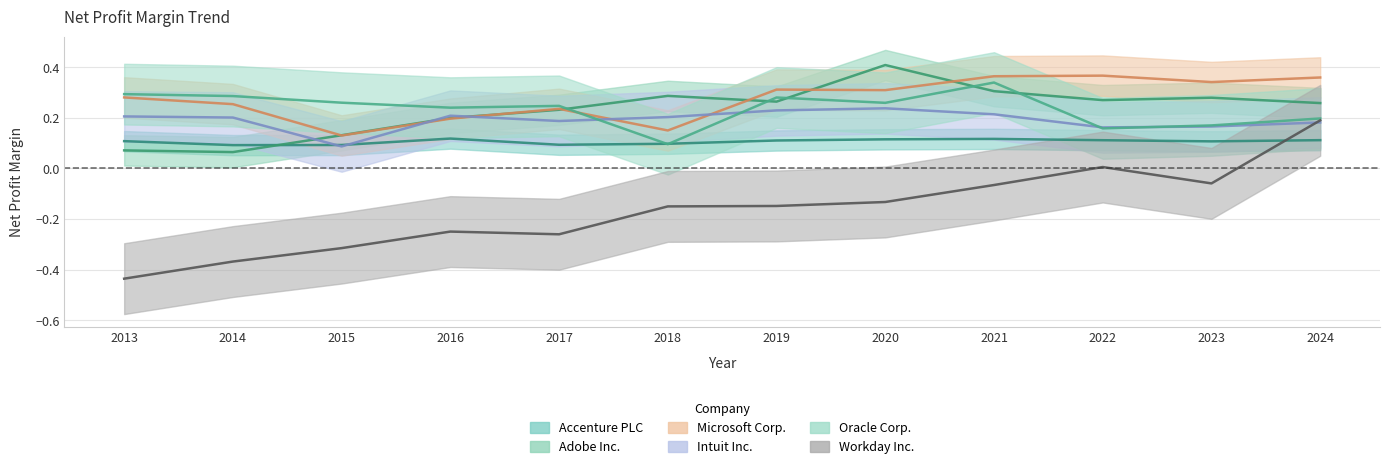

How many Adobe Inc. values are between 0 and 1?

12